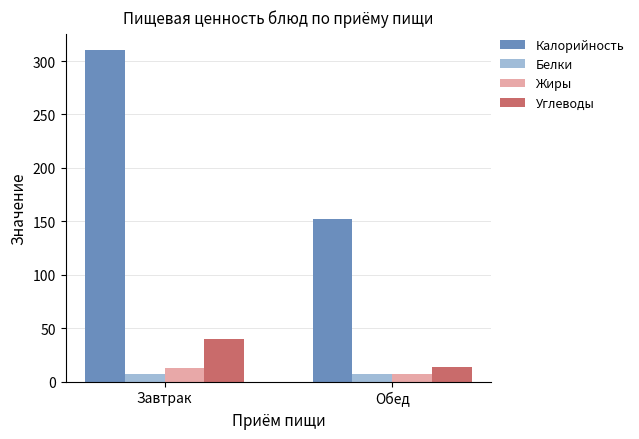

Between Завтрак and Обед, which series saw the biggest shift?

Калорийность